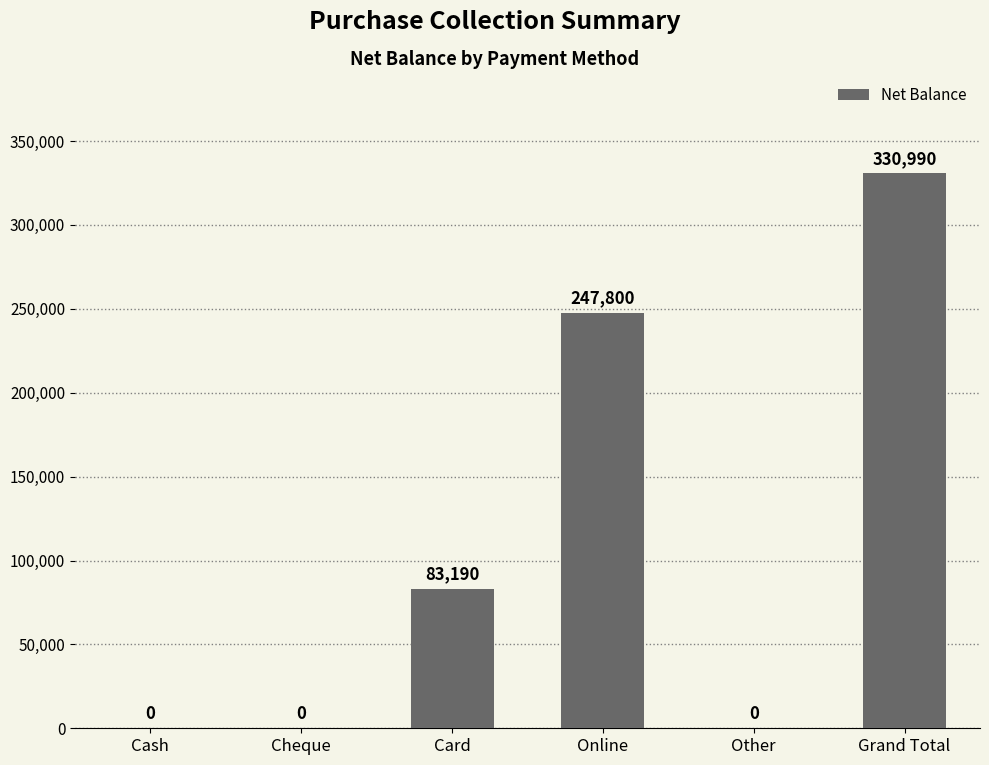

Read the value at Card, to the nearest 100.

83200